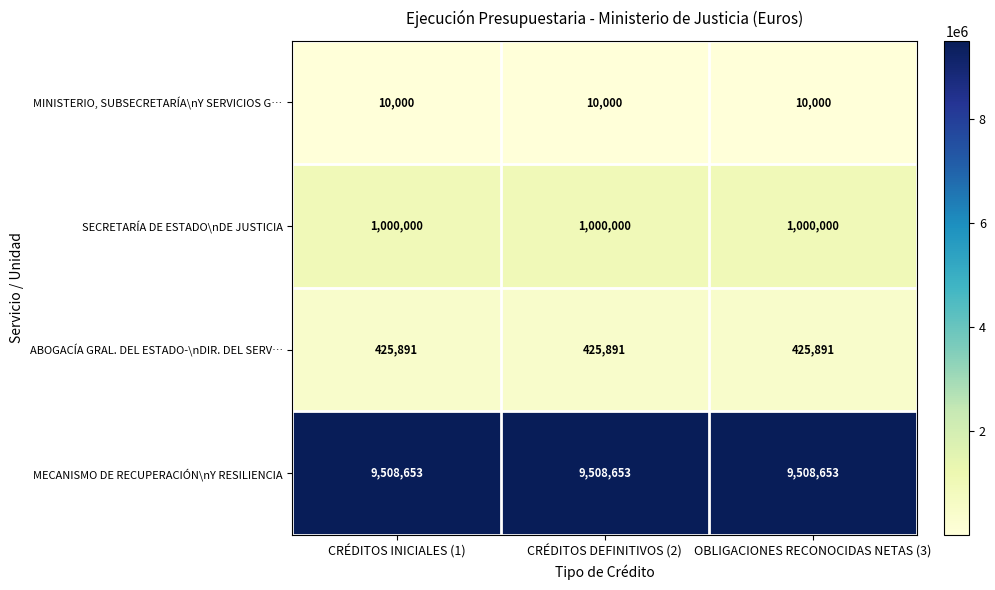

What is the maximum value shown in the chart?

9508653